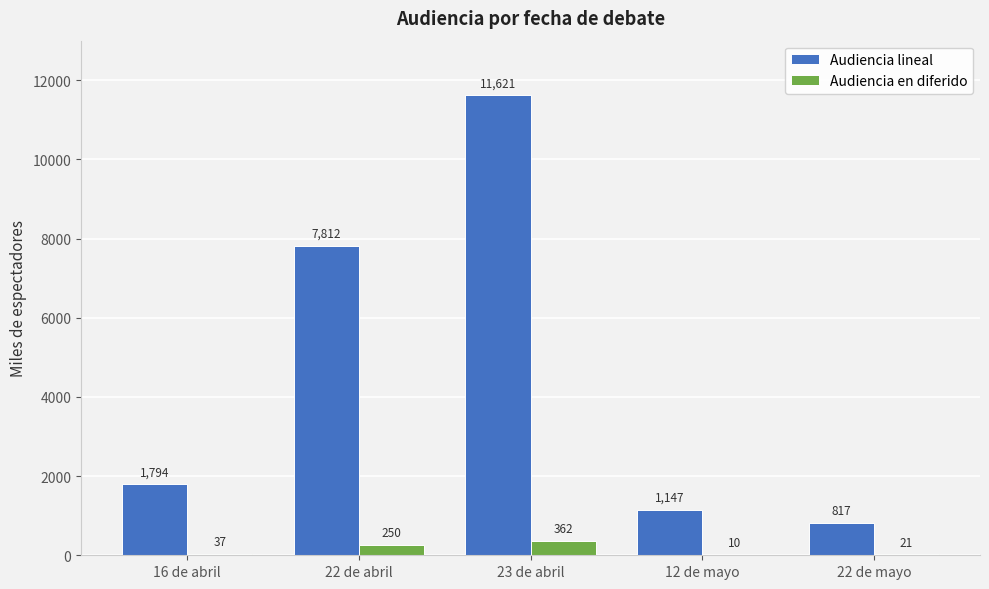

Does the chart contain stacked bars?

No